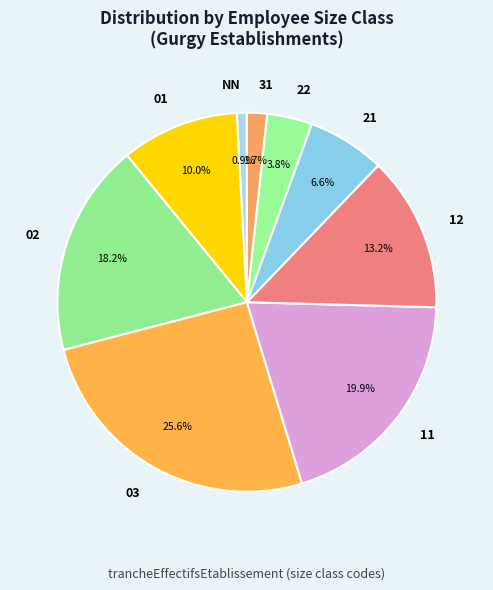

Which slice is the largest?

03